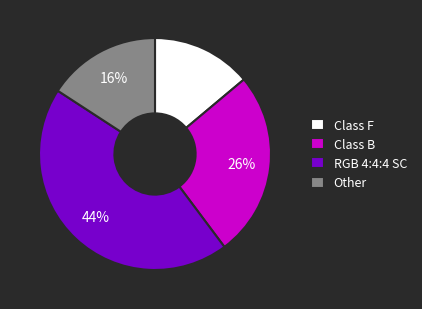

Which has a higher value, RGB 4:4:4 SC or Class B?

RGB 4:4:4 SC